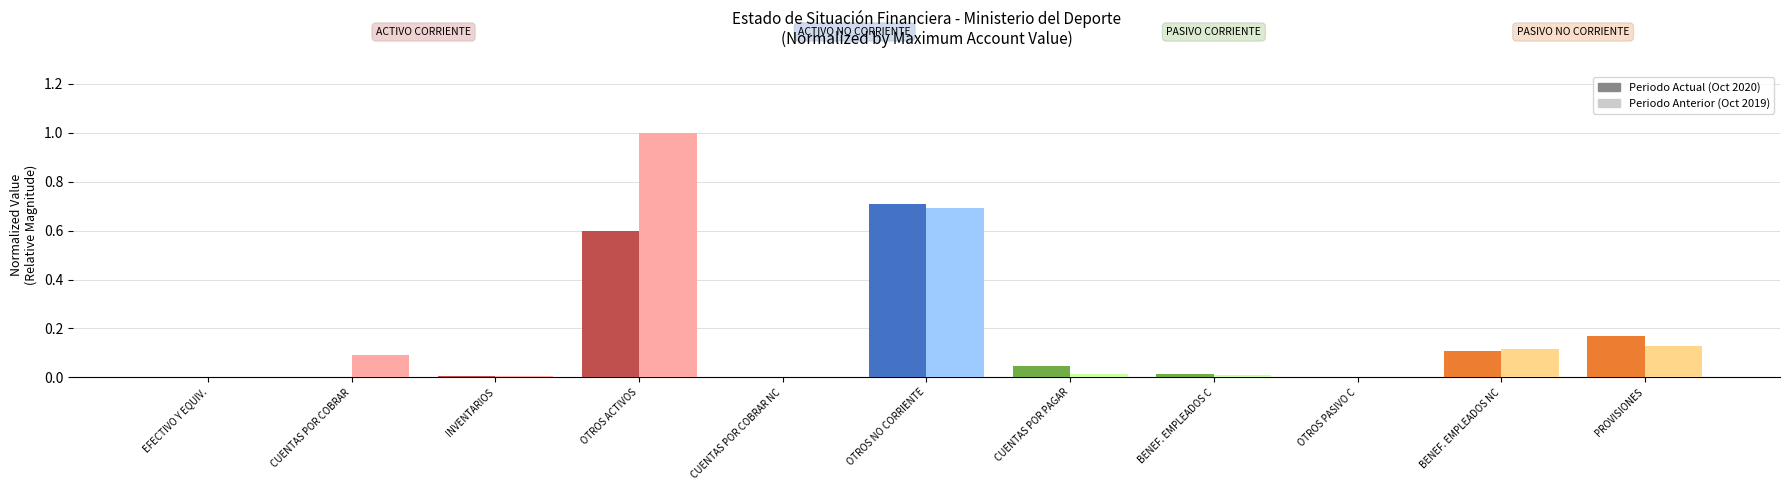

At which category is the sum across all series the highest?

OTROS ACTIVOS